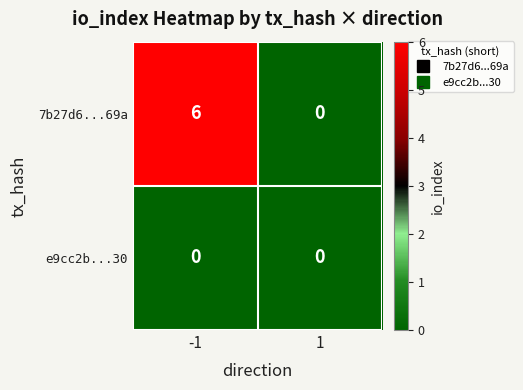

What is the average value of the 7b27d6...69a series?

3